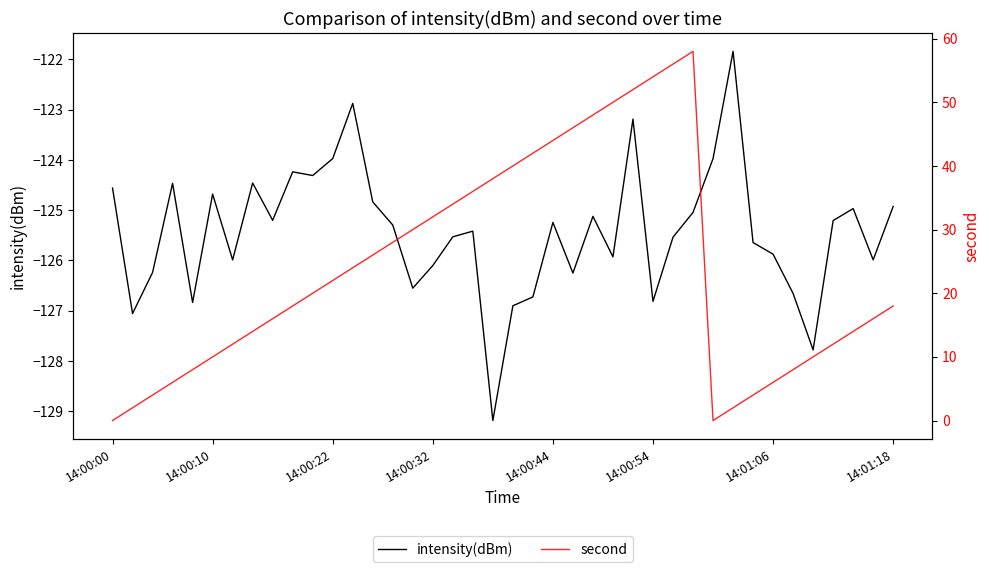

The intensity(dBm) series shows -34.6 at 26. True or false?

False